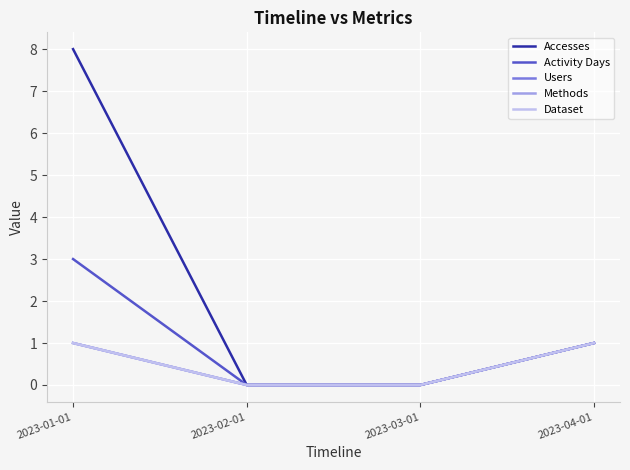

Between 2023-03-01 and 2023-04-01, which series saw the biggest shift?

Accesses